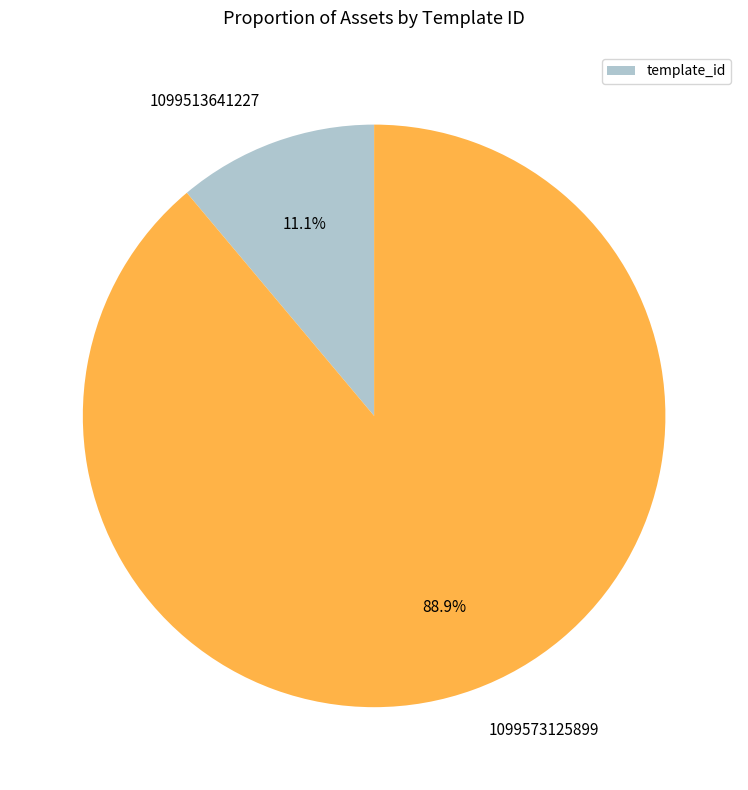

True or false: 1099573125899 accounts for 89% of the total.

True